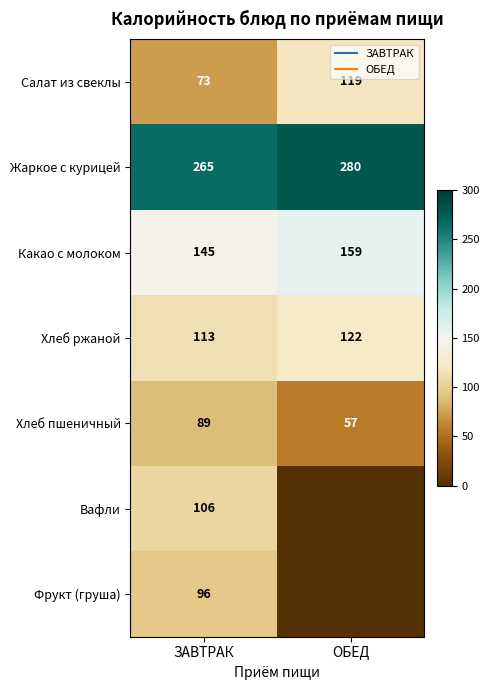

What is the highest value of the Хлеб ржаной series?

122.0